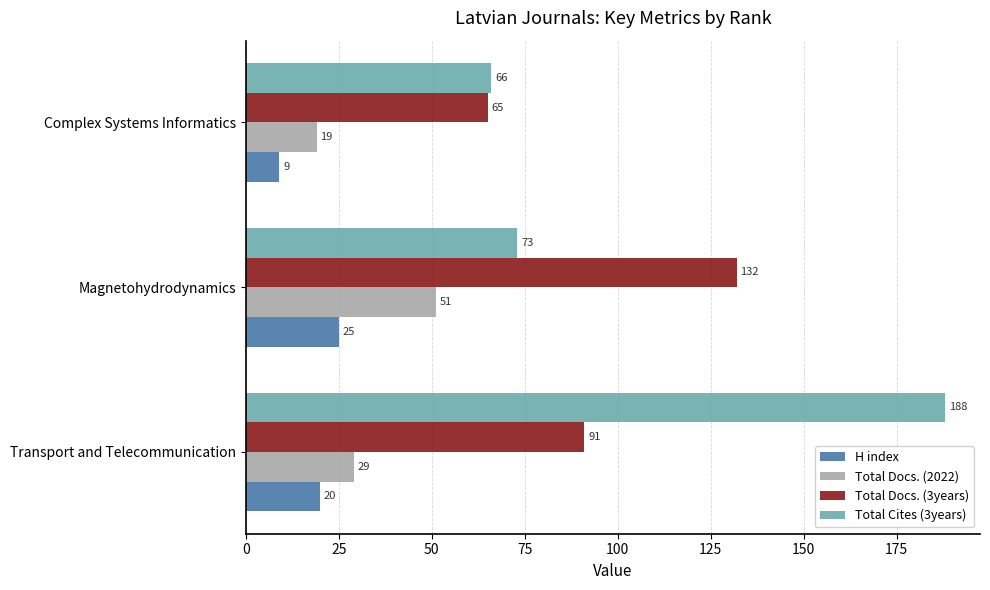

The Total Docs. (3years) series shows 92 at Complex Systems Informatics. True or false?

False